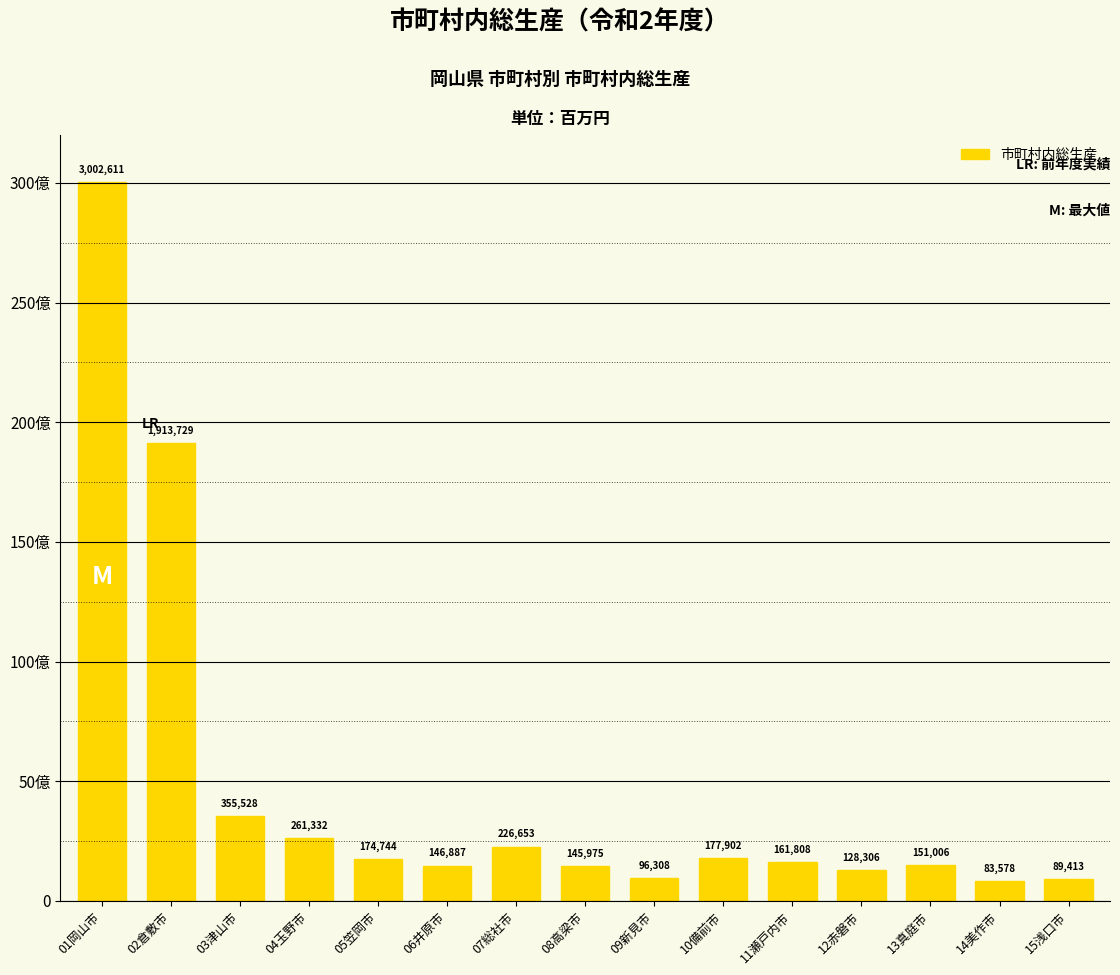

What is the change in value from 01岡山市 to 15浅口市?

-2913198